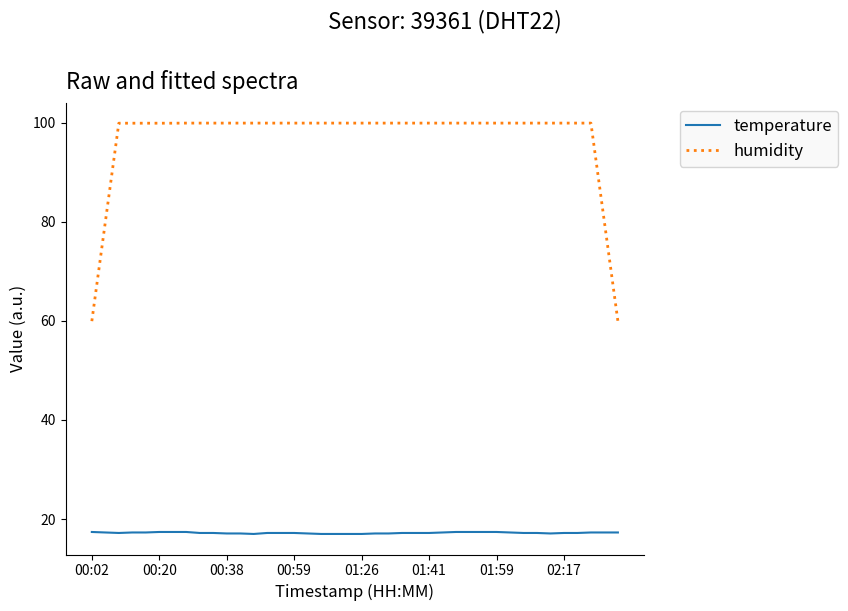

Which series has the largest total across all categories?

humidity